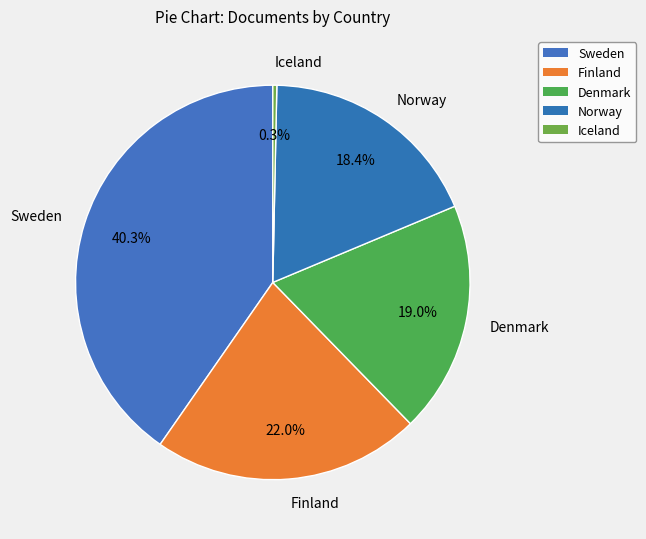

Which category has the biggest portion of the pie?

Sweden